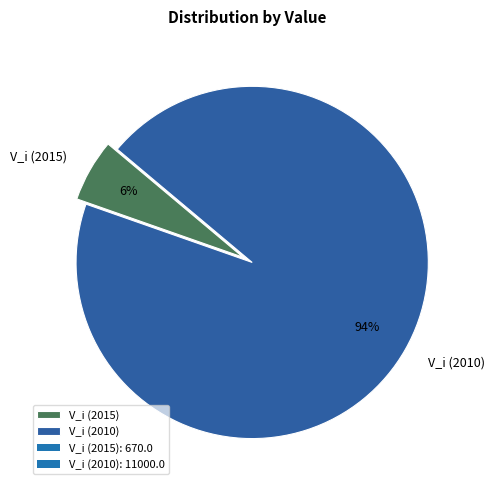

To the nearest percent, what portion does V_i (2015) represent?

6%